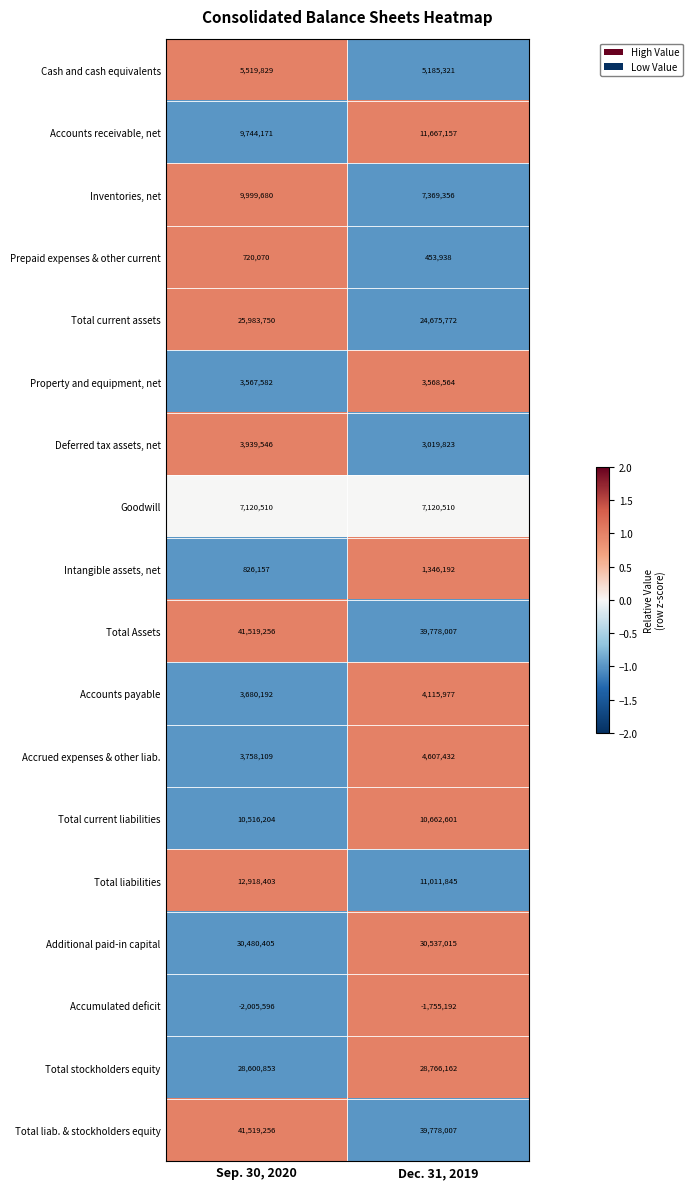

Between Sep. 30, 2020 and Dec. 31, 2019, which series saw the biggest shift?

Inventories, net